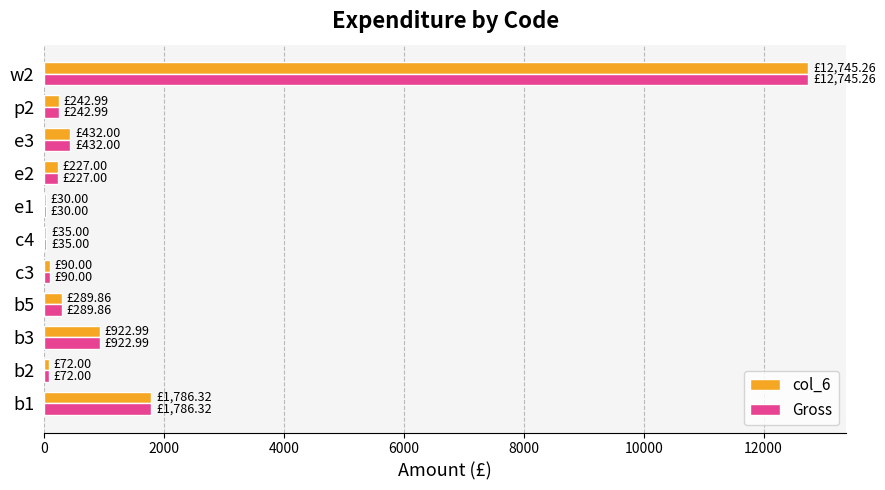

What is the total value across all series at w2?

25490.5